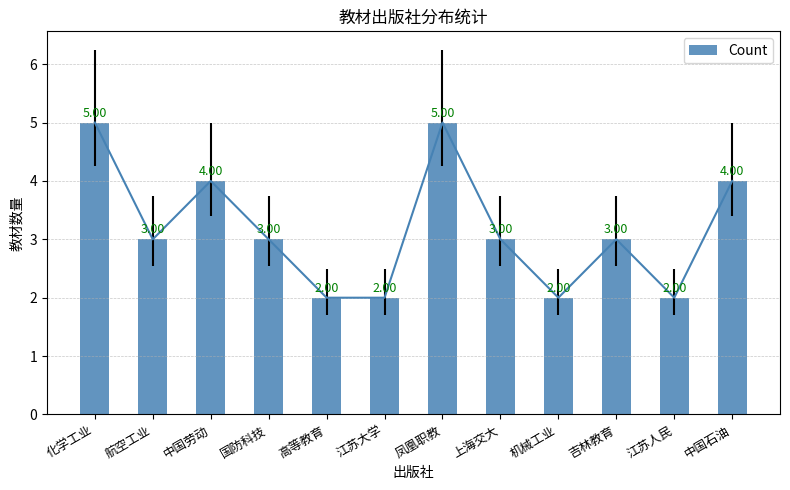

What is the value of the 4th bar from the left?

3